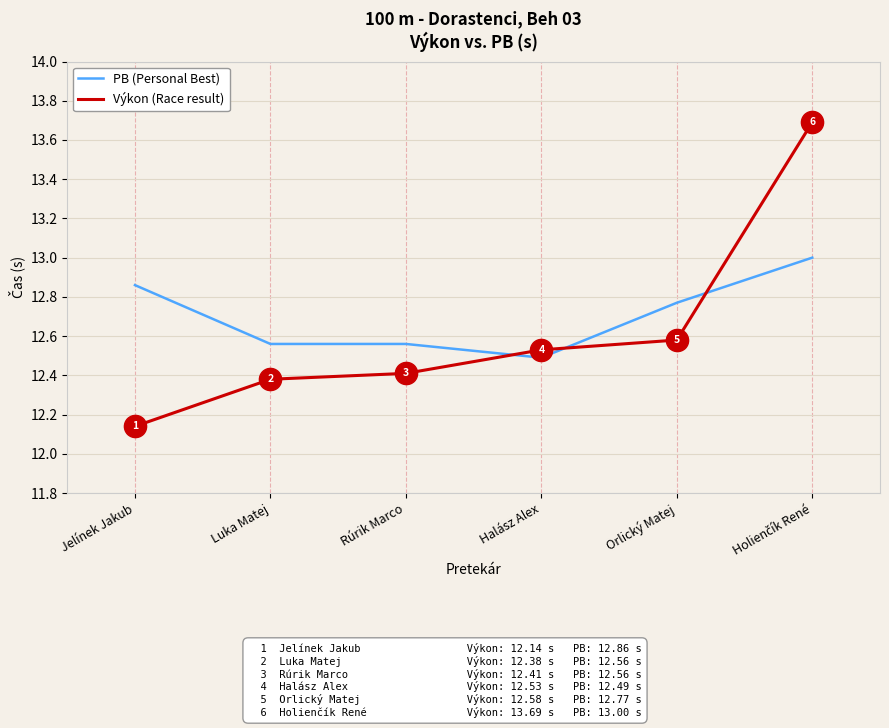

Which series has the largest range (max minus min)?

Výkon (Race result)